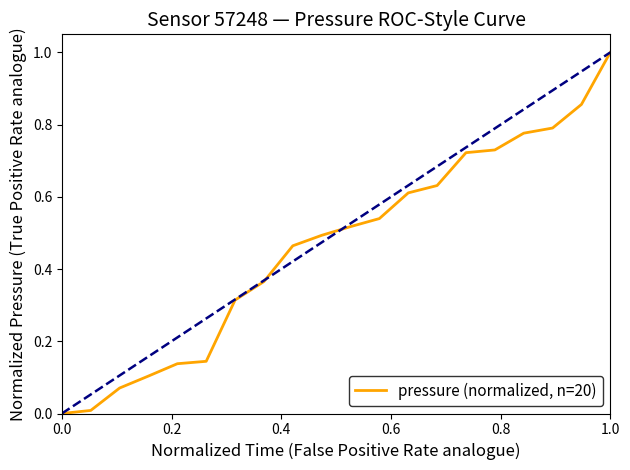

What is the difference between the maximum and minimum values?

1.0